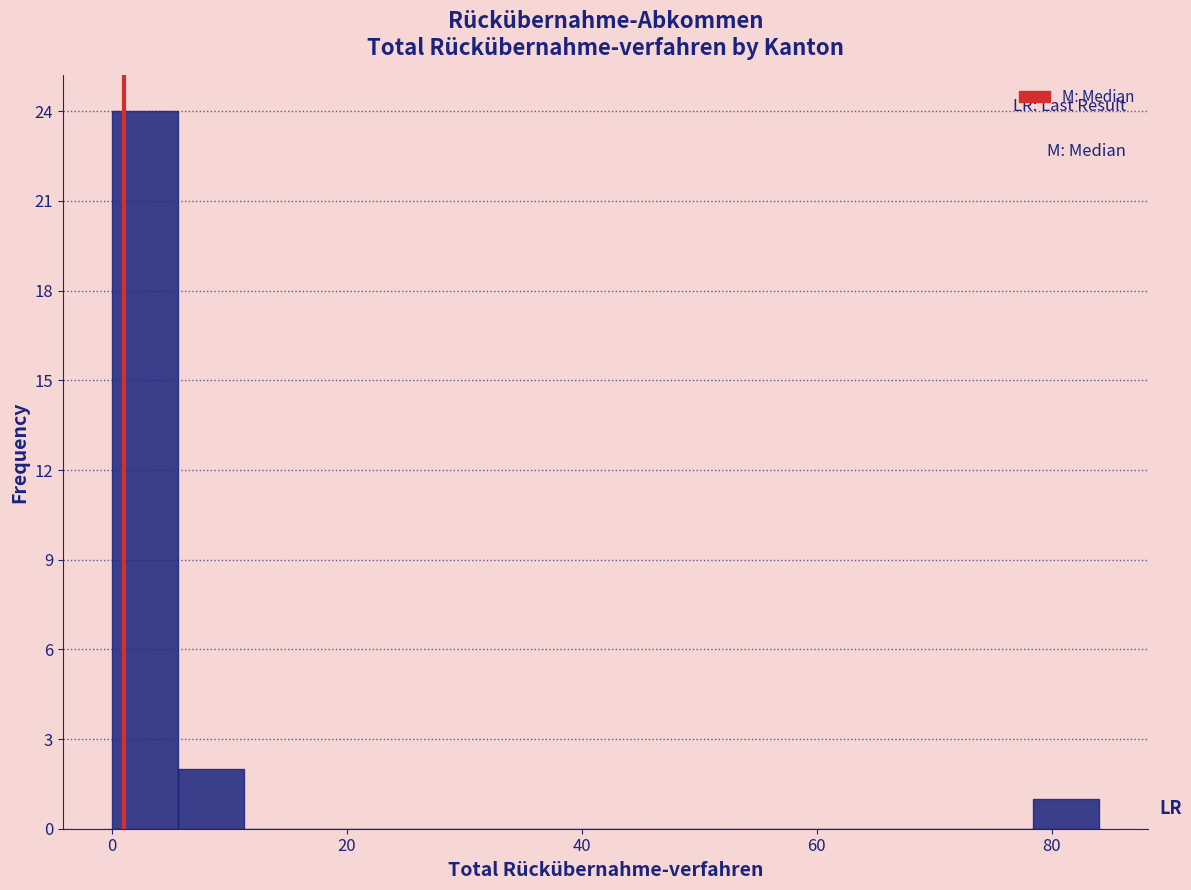

Around what value on the x-axis is the tallest bar? Give the approximate position of its centre, as read against the axis.

2